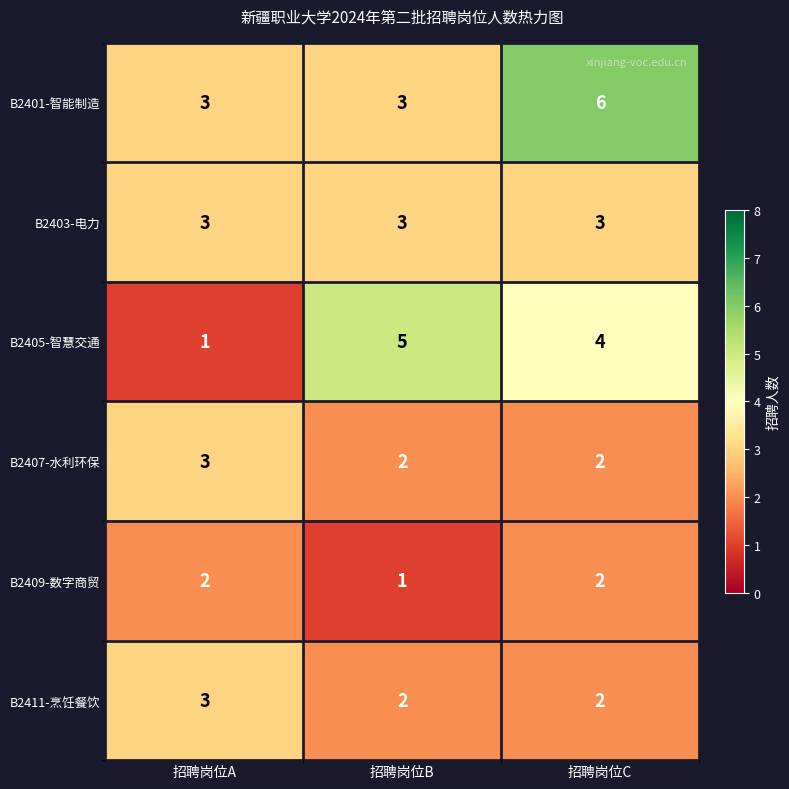

At how many categories does at least one series exceed 4?

2